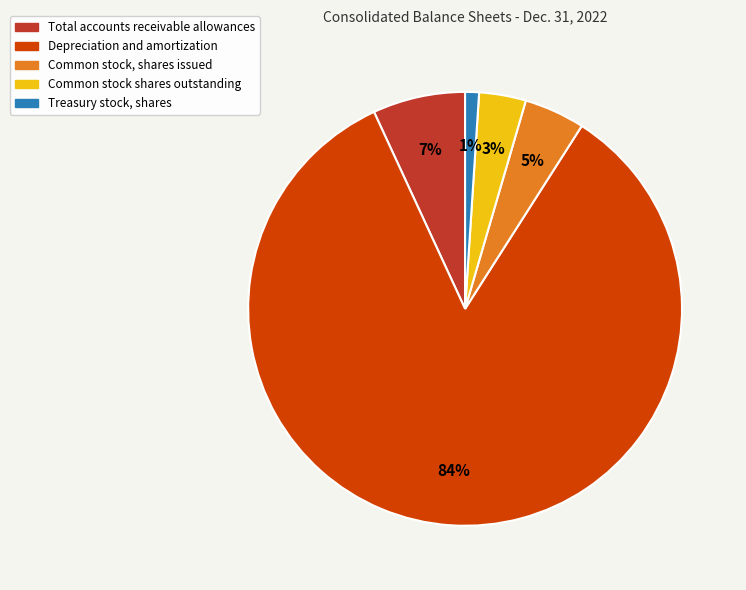

True or false: Common stock, shares issued accounts for 5% of the total.

True